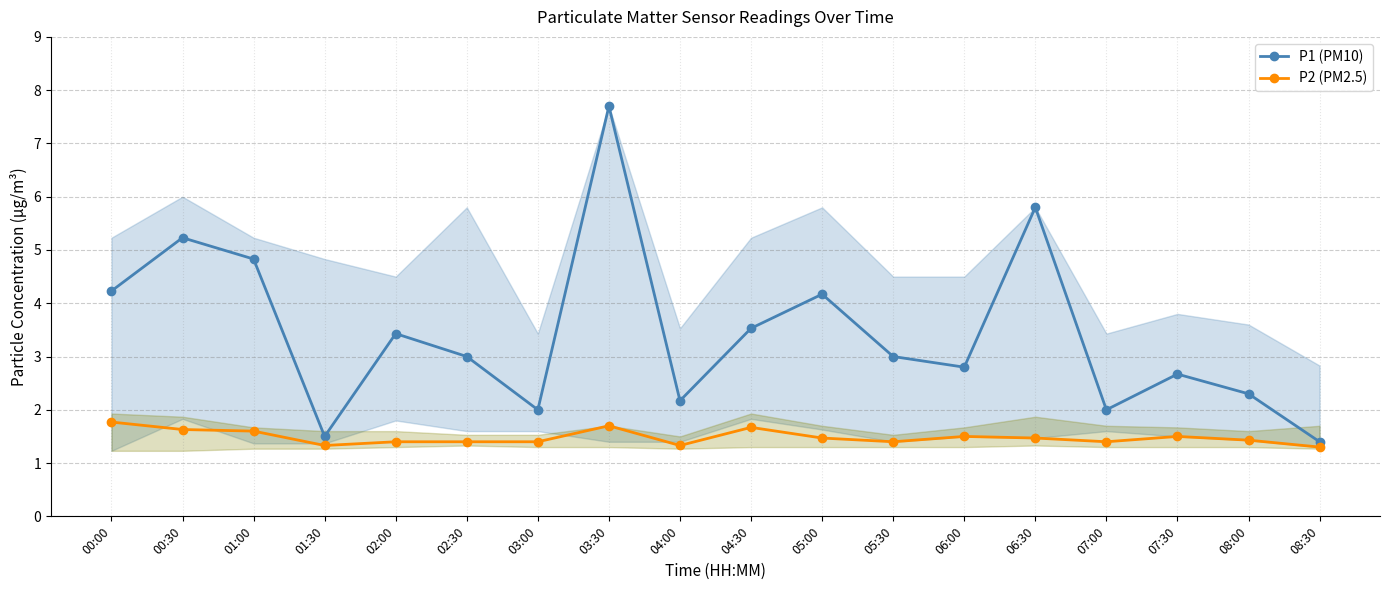

Which series changed the most between 00:00 and 05:00?

P2 (PM2.5)